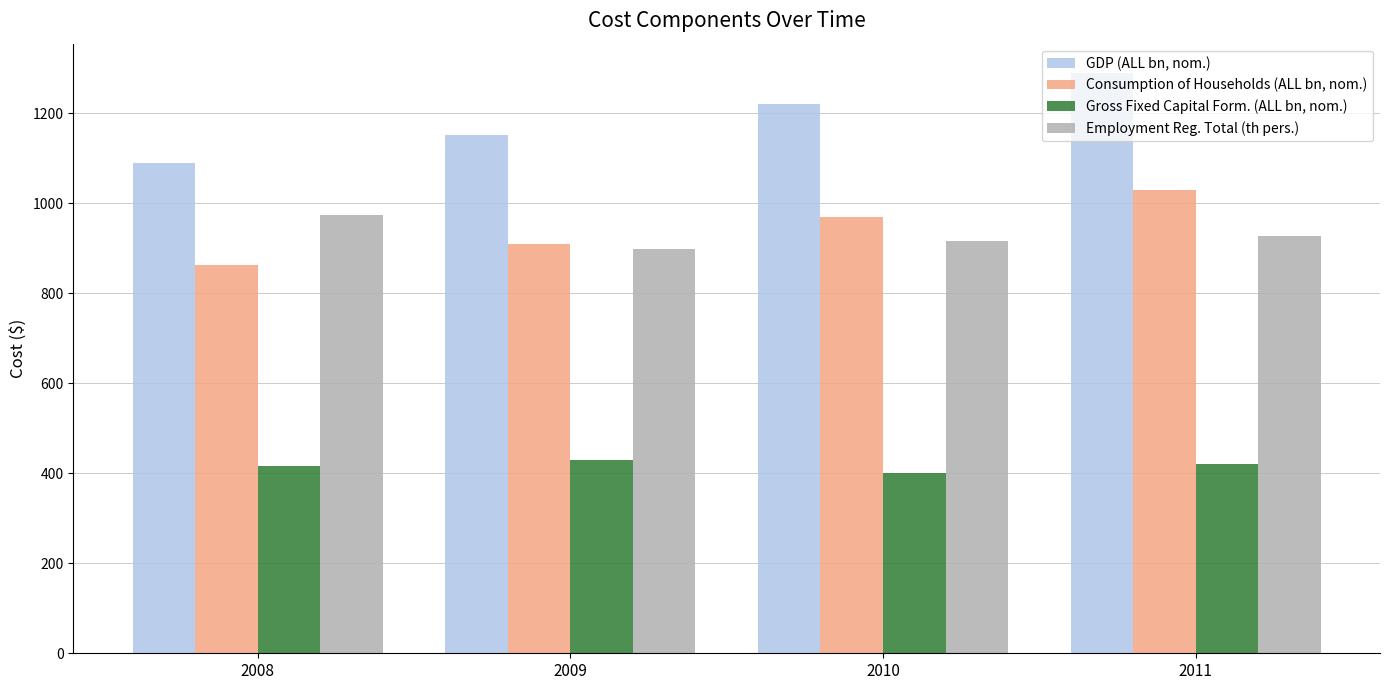

At which label is GDP (ALL bn, nom.) closest to 1189?

2010